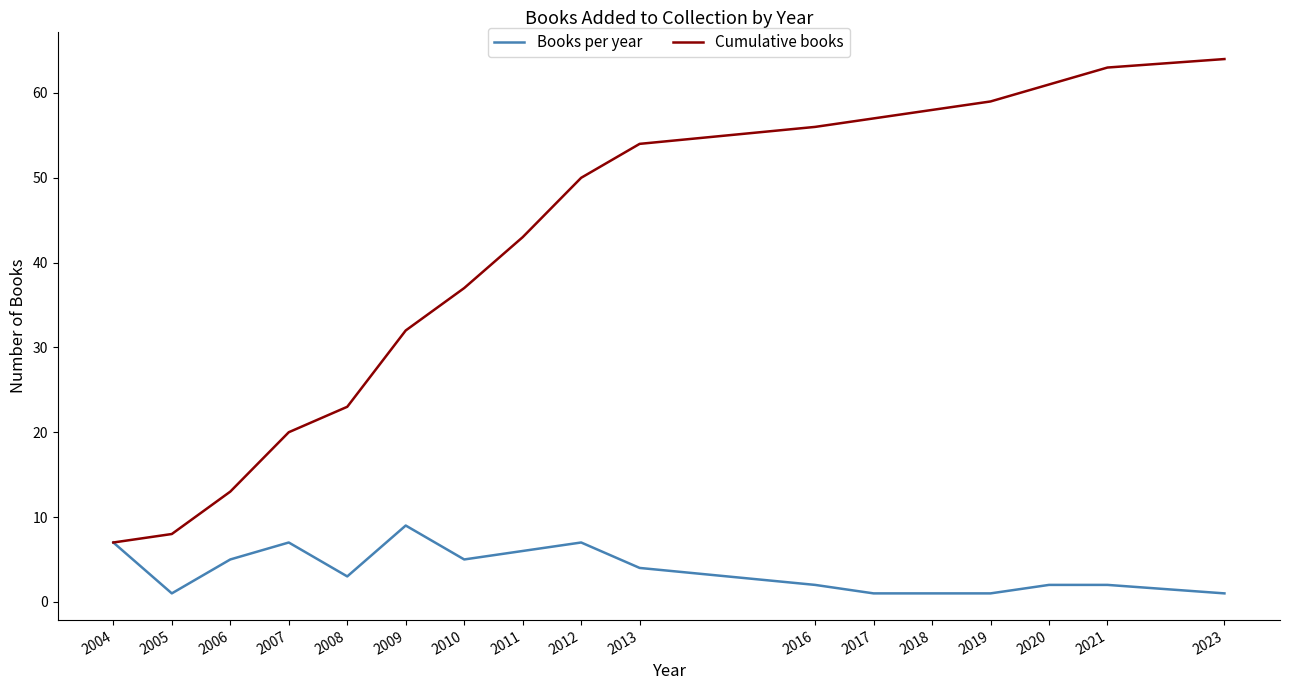

Which category has the highest value in the Books per year series?

2009